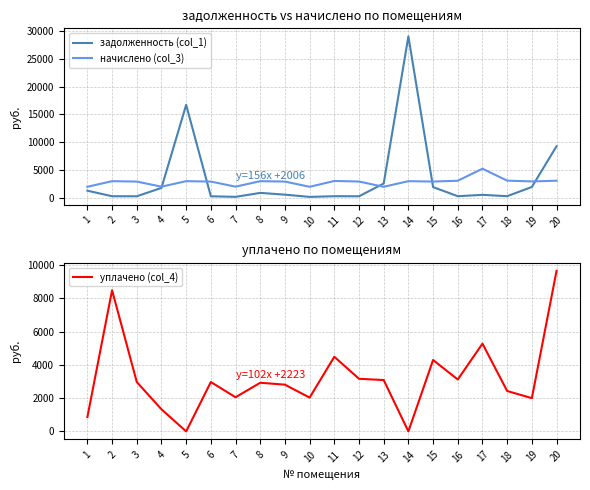

What is the approximate value of начислено (col_3) at 12?

2973.6